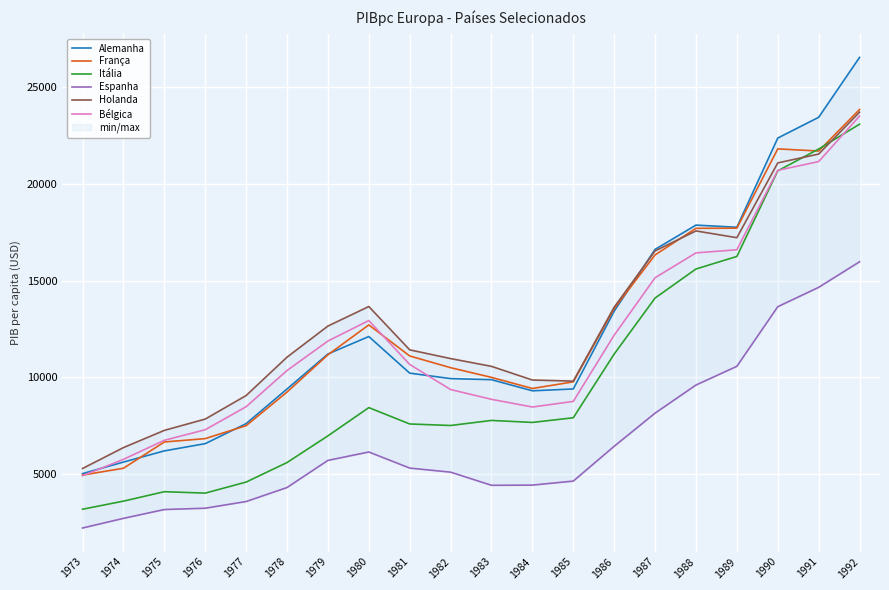

What is the approximate value of França at 1974?

5317.5